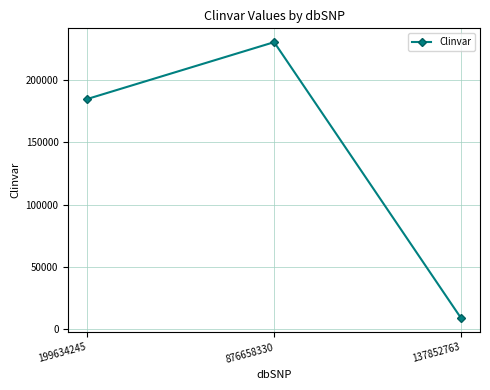

How many values are below 184438?

1